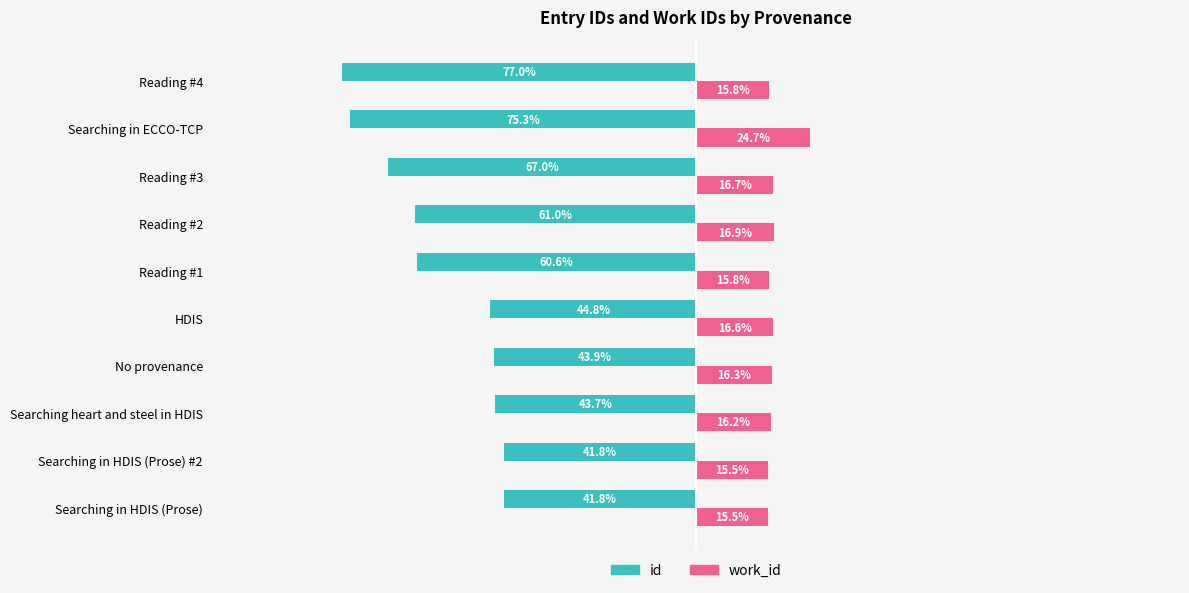

At which label does work_id reach its peak?

Searching in ECCO-TCP